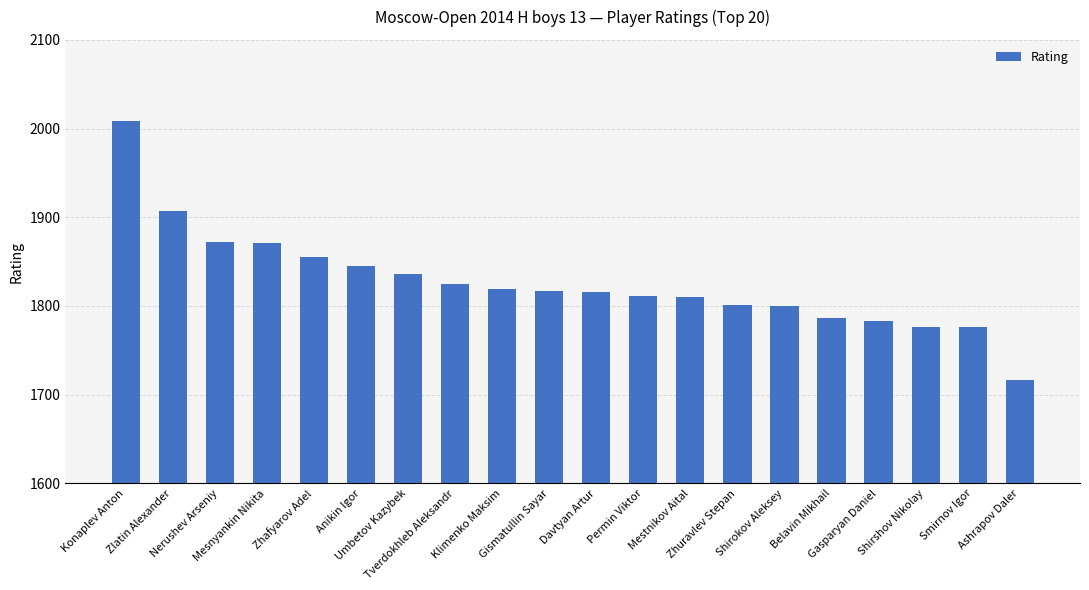

What is the change in value from Nerushev Arseniy to Belavin Mikhail?

-86